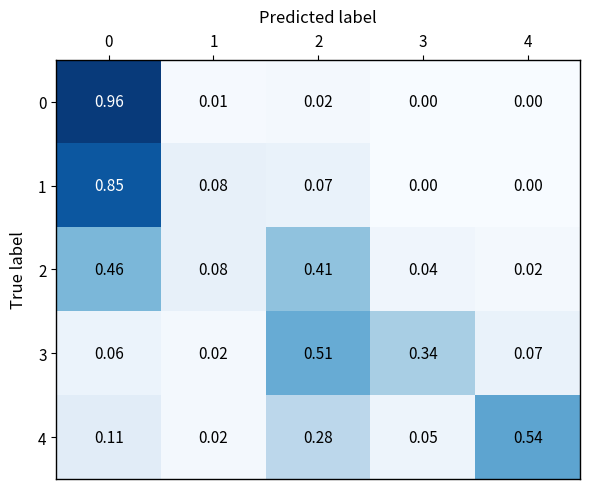

Is the value of 3 at 4 greater than the value of 4 at 3?

Yes